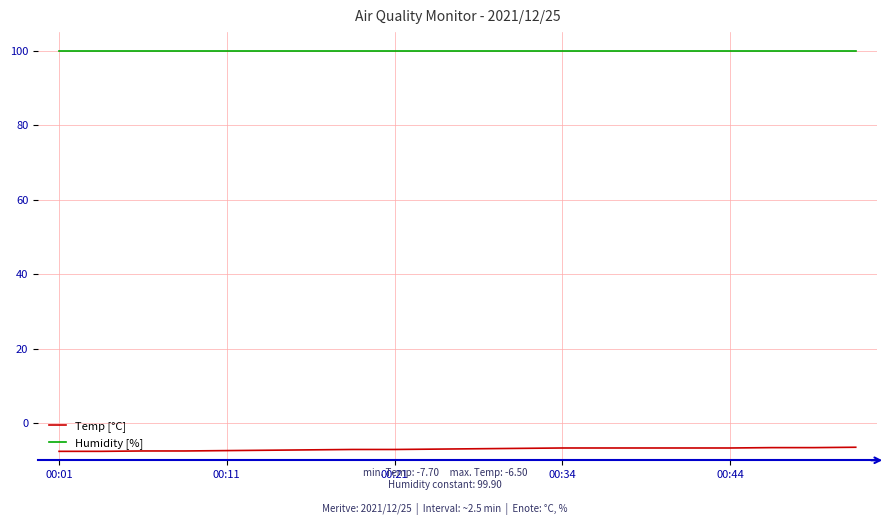

Which series has the largest total across all categories?

Humidity [%]